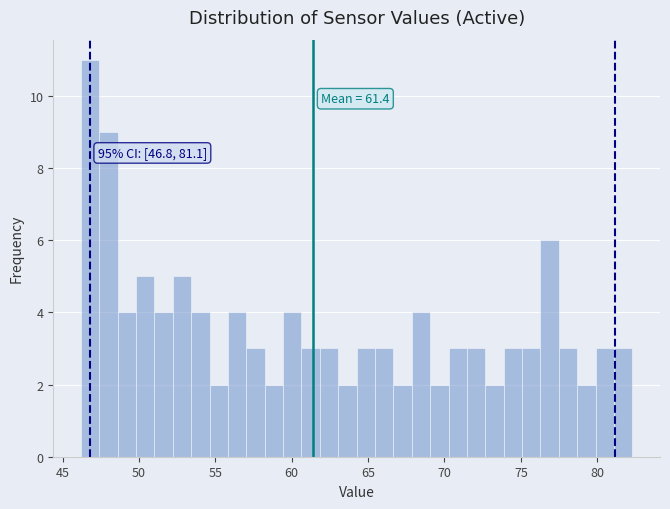

Read against the x-axis, roughly where is the centre of the tallest bar?

47.0